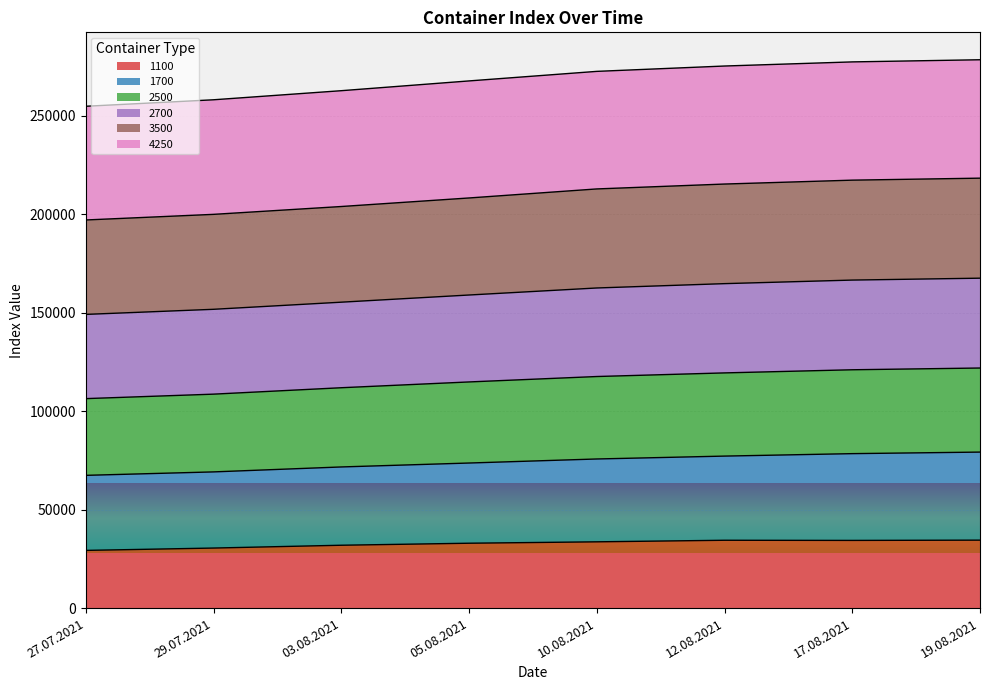

What is the total value across all series at 12.08.2021?

275353